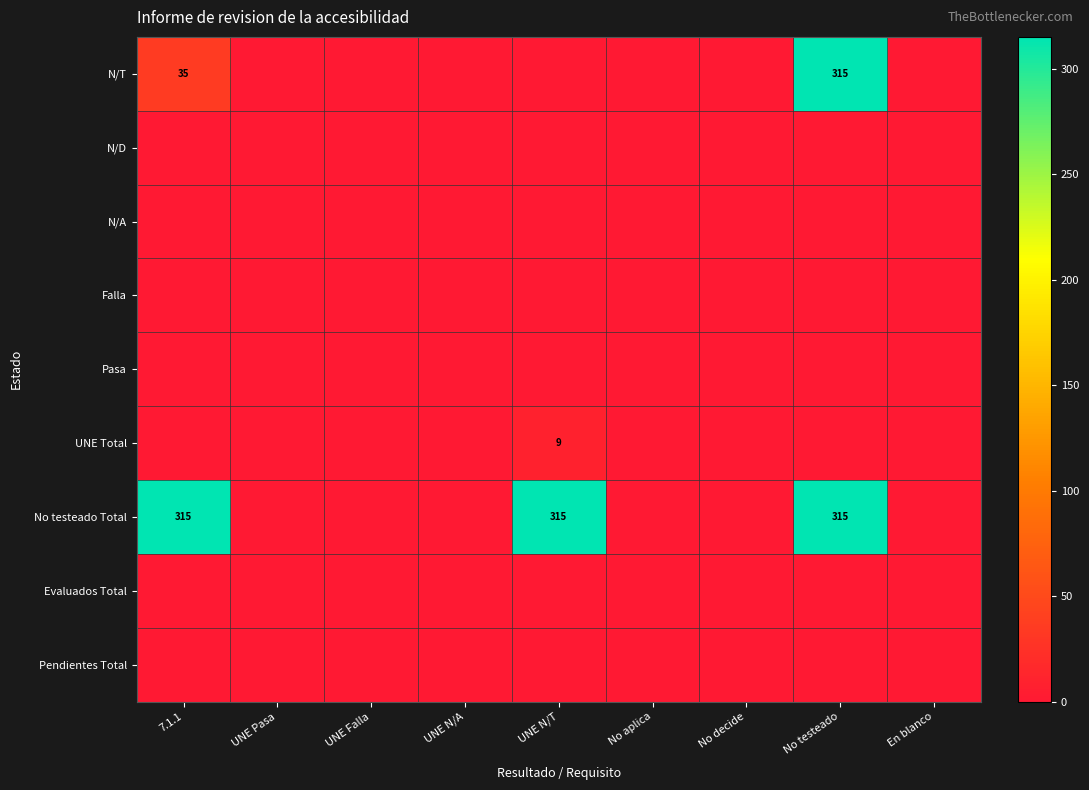

True or false: N/T has a value of 436 at No testeado.

False